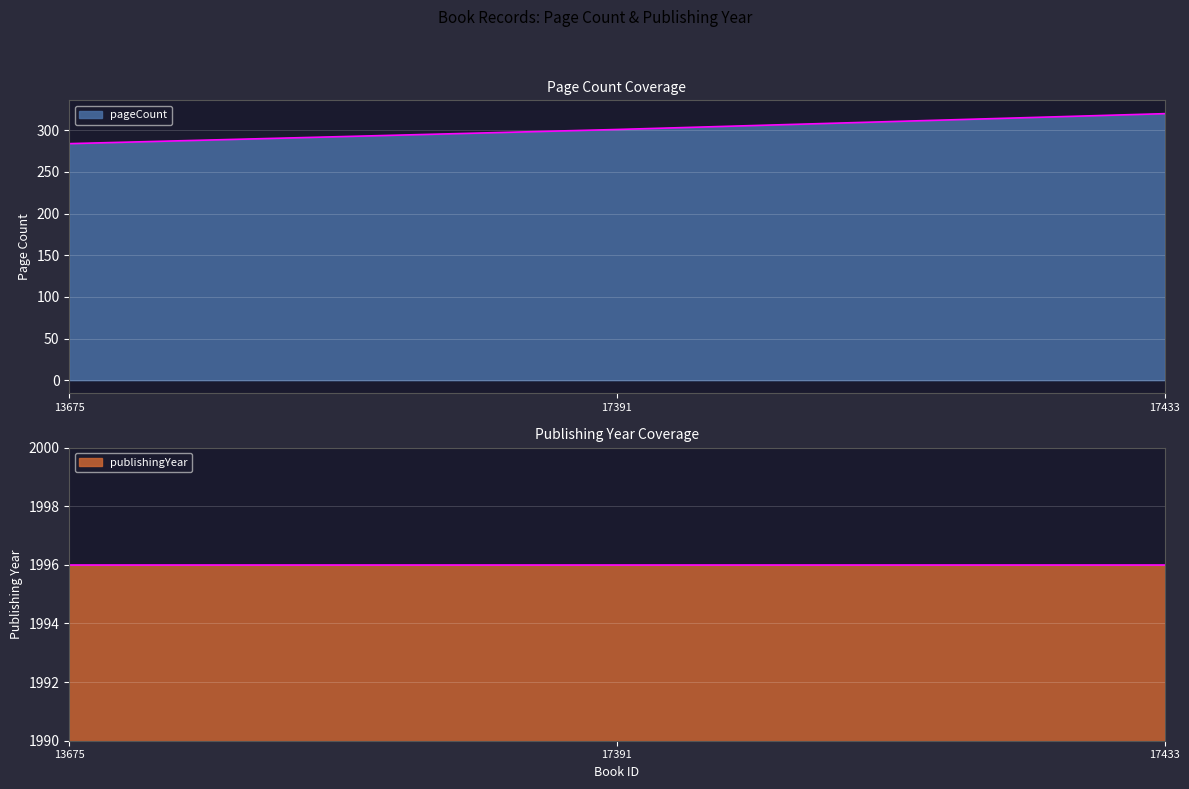

What is the value of the 1st point from the left?

284